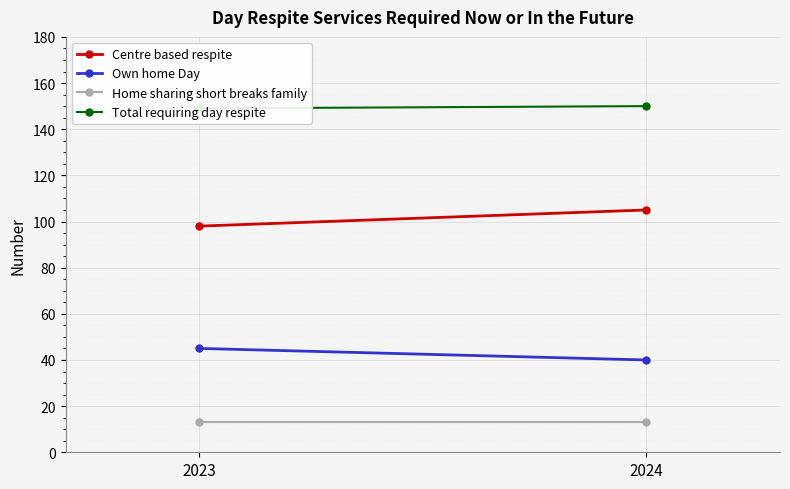

What is the difference between the highest and lowest values at 2024?

137